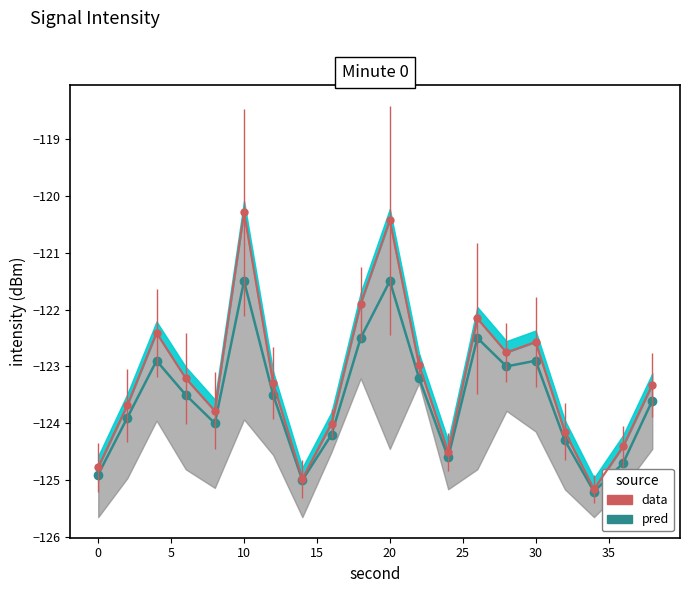

What is the difference between the highest and lowest values at 8?

0.2